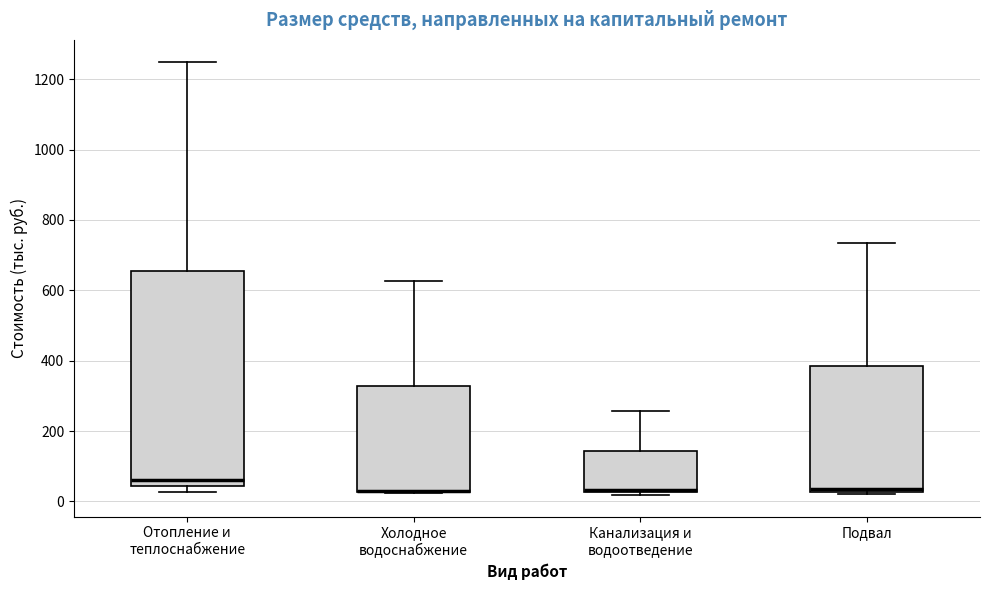

Which box is the tallest, from its lower edge to its upper edge?

Отопление и теплоснабжение